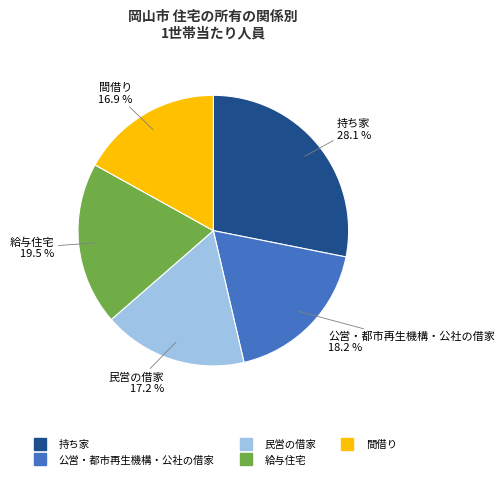

Is it true that 間借り is 17% of the pie?

True